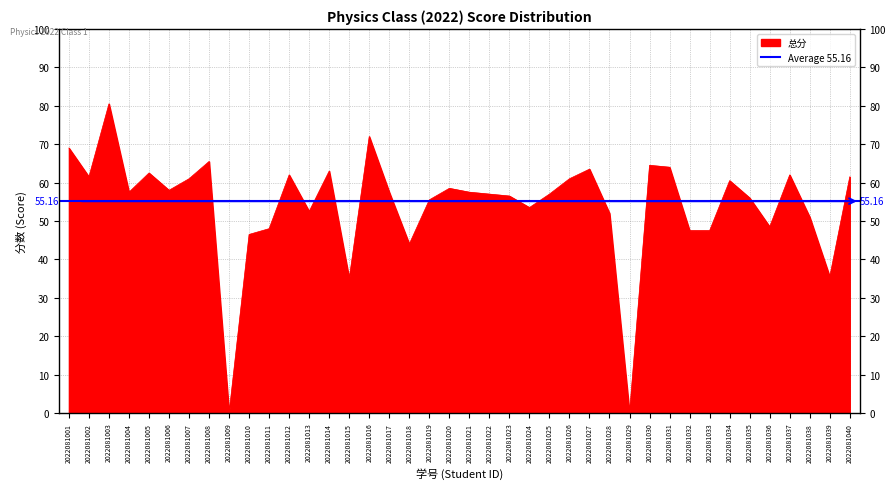

Which category has the lowest value across all series?

2022081009